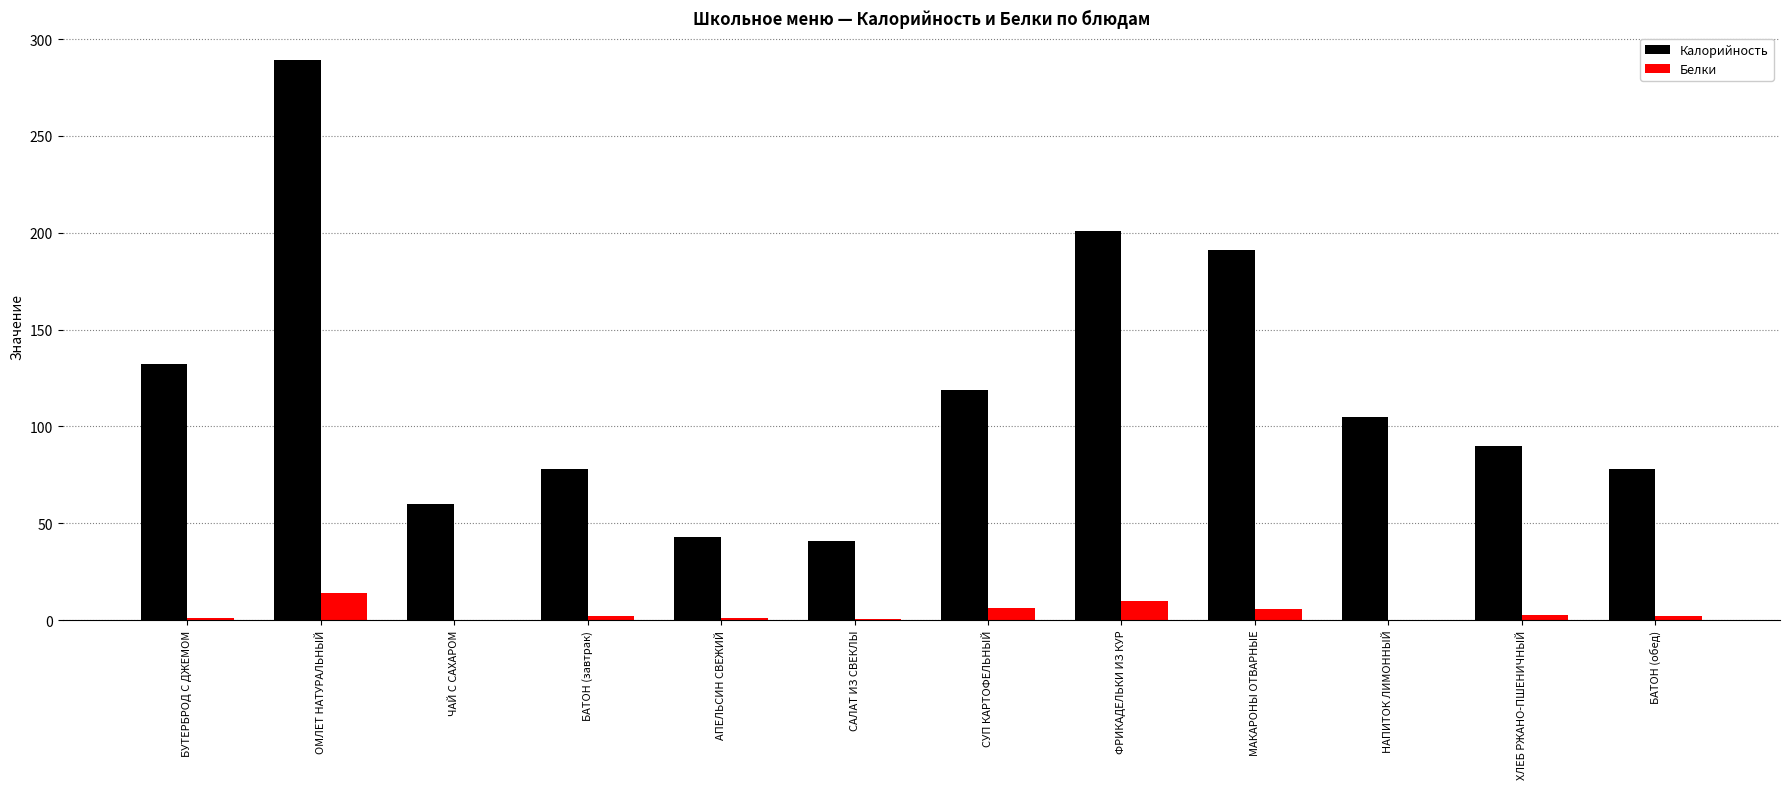

What value does the Белки series have at ФРИКАДЕЛЬКИ ИЗ КУР?

9.7